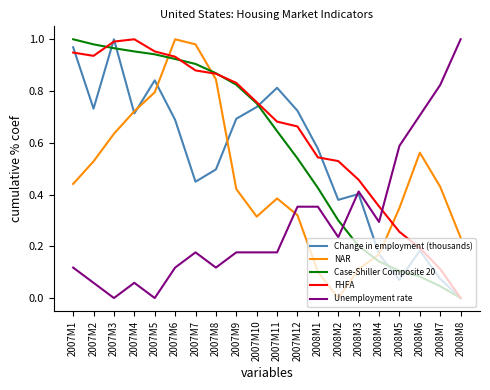

What is the total value across all series at 2007M5?

3.5